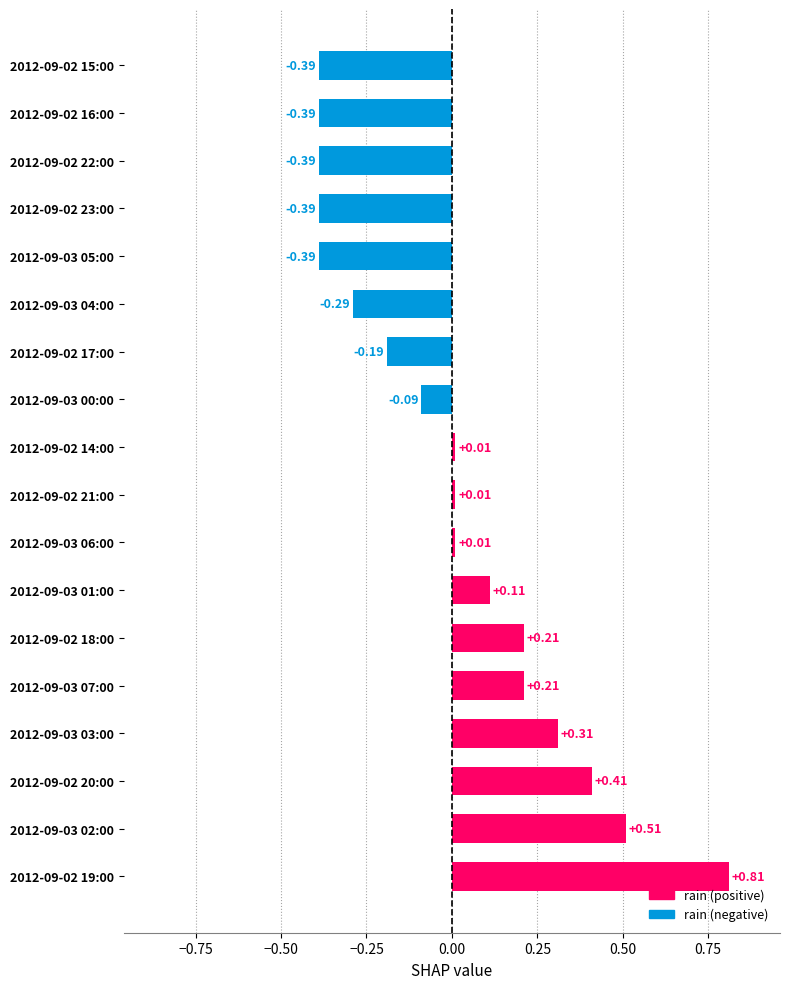

What is the difference between the maximum and minimum values?

1.2